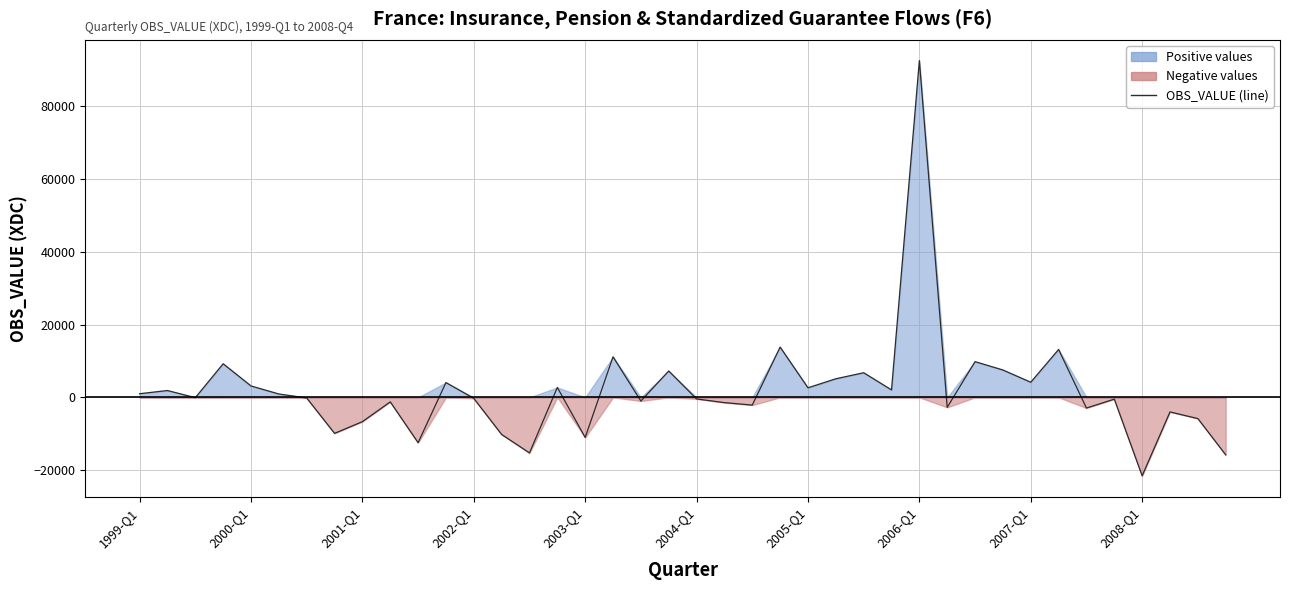

What is the sum of all values?

73128